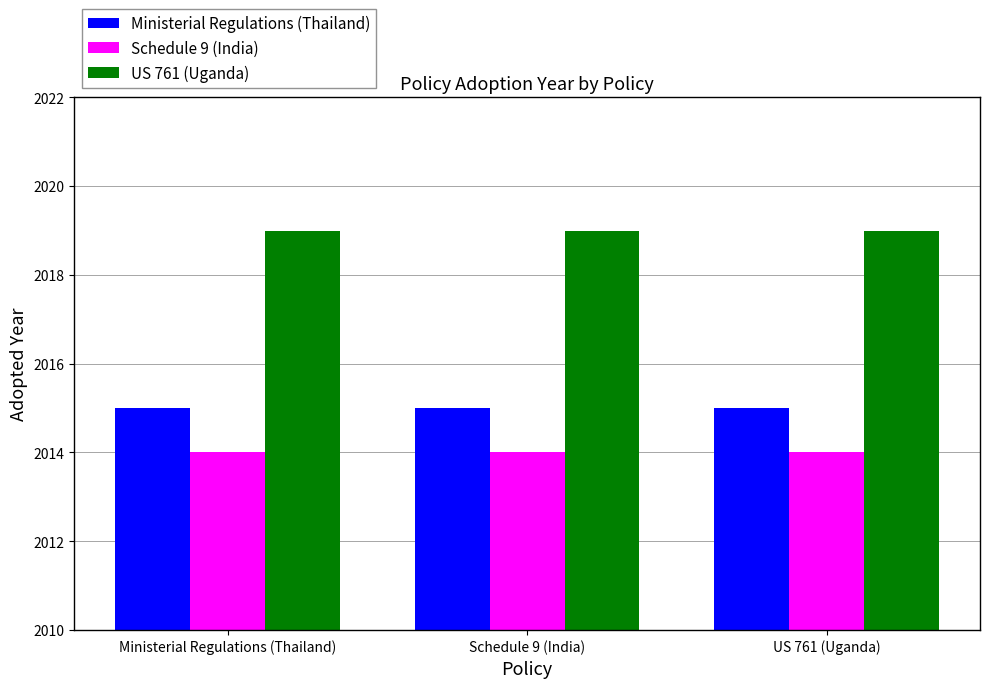

Reading left to right, transcribe all the data shown in this chart.

Ministerial Regulations (Thailand): 2015	2015	2015
Schedule 9 (India): 2014	2014	2014
US 761 (Uganda): 2019	2019	2019